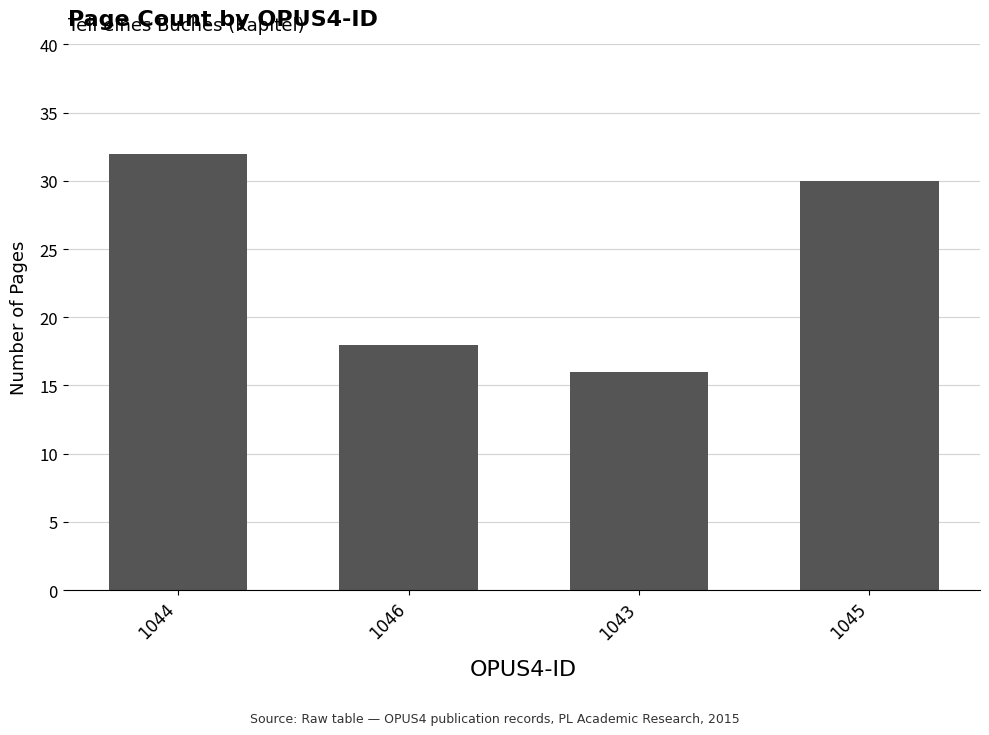

What is the change in value from 1044 to 1046?

-14